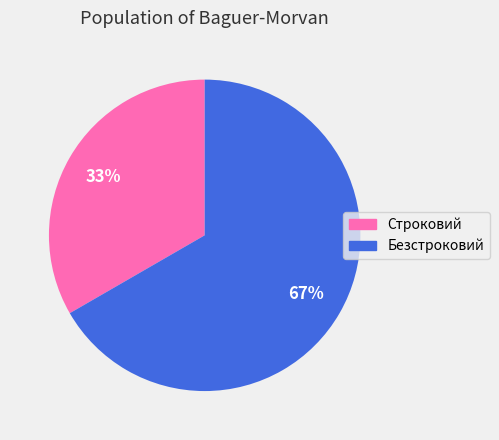

Is there a majority slice in this chart?

Yes